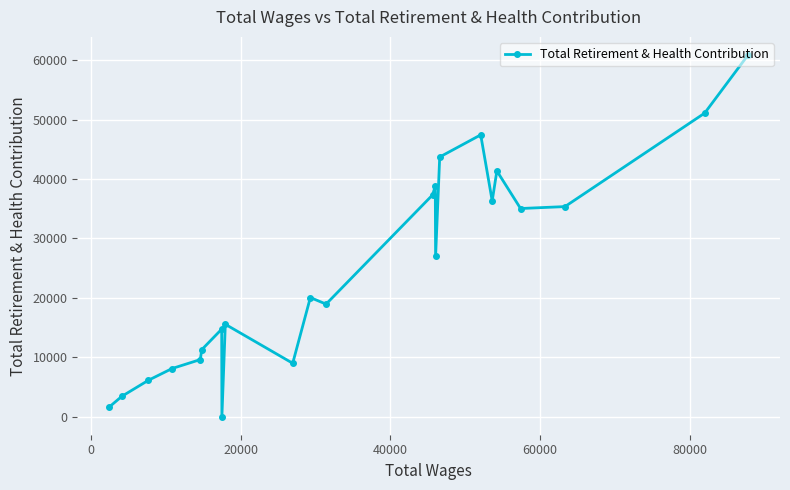

What is the greatest value displayed?

60905